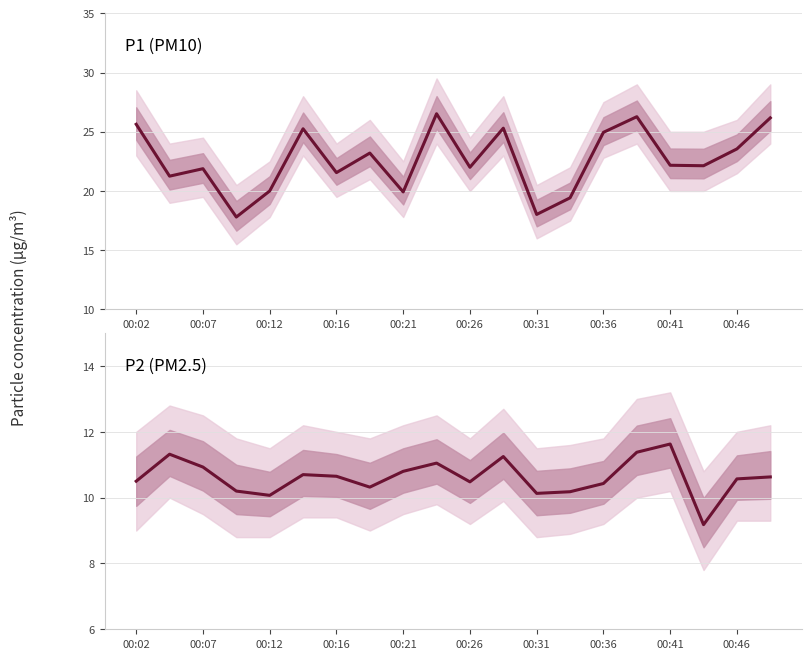

True or false: P2 median has more than 0 points higher than both neighbors.

True